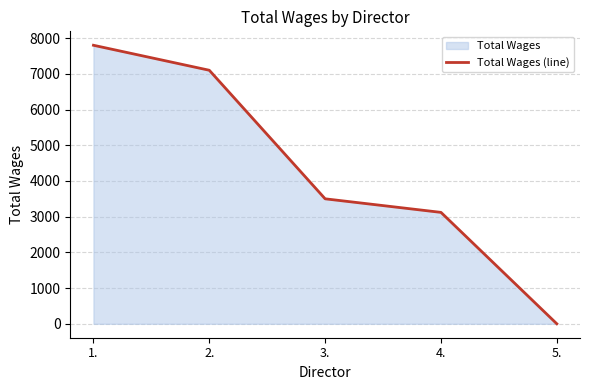

True or false: there are more than 1 points higher than both neighbors.

False